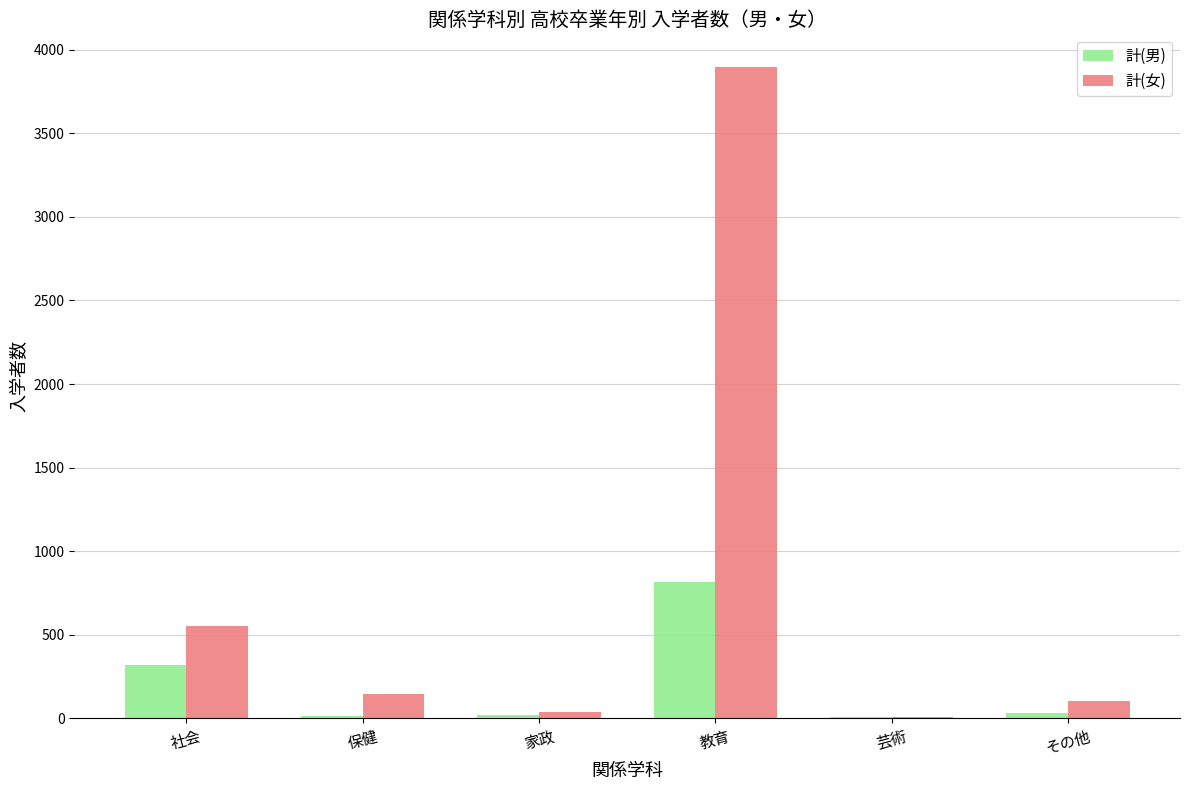

At which label does 計(女) reach its peak?

教育